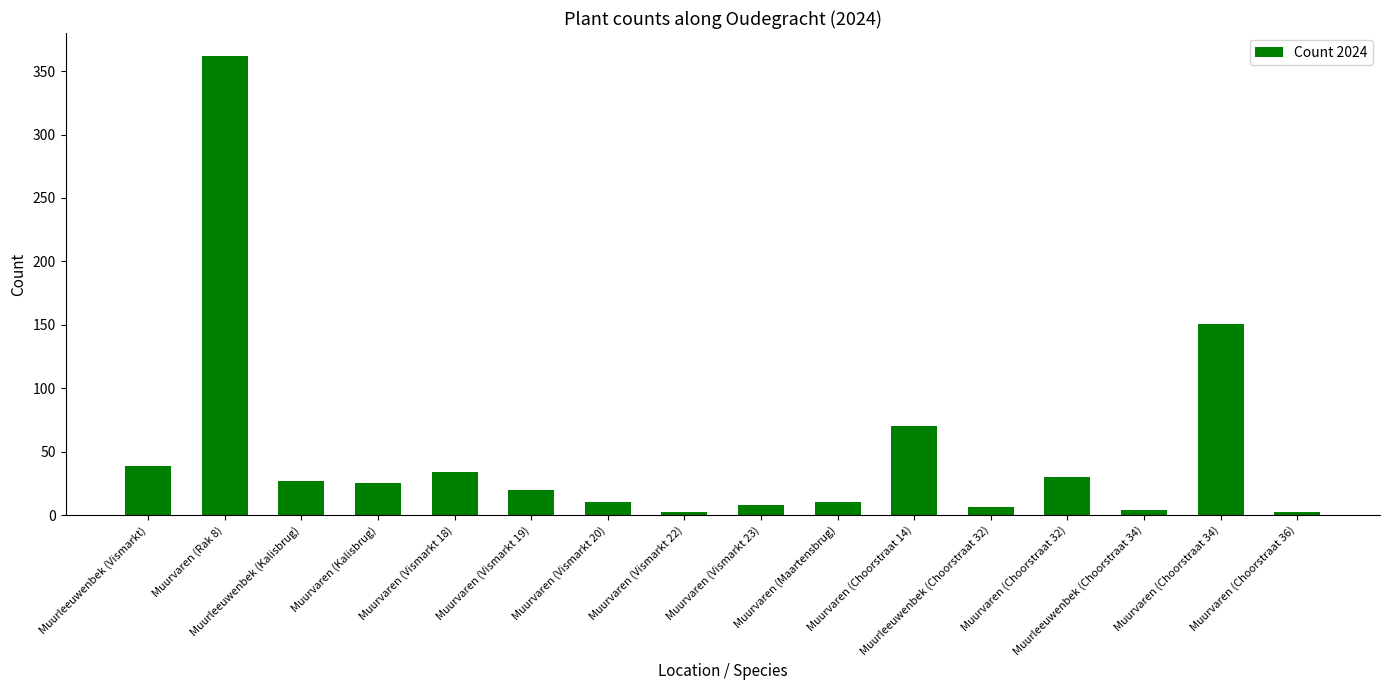

What is the difference between the maximum and minimum values?

360